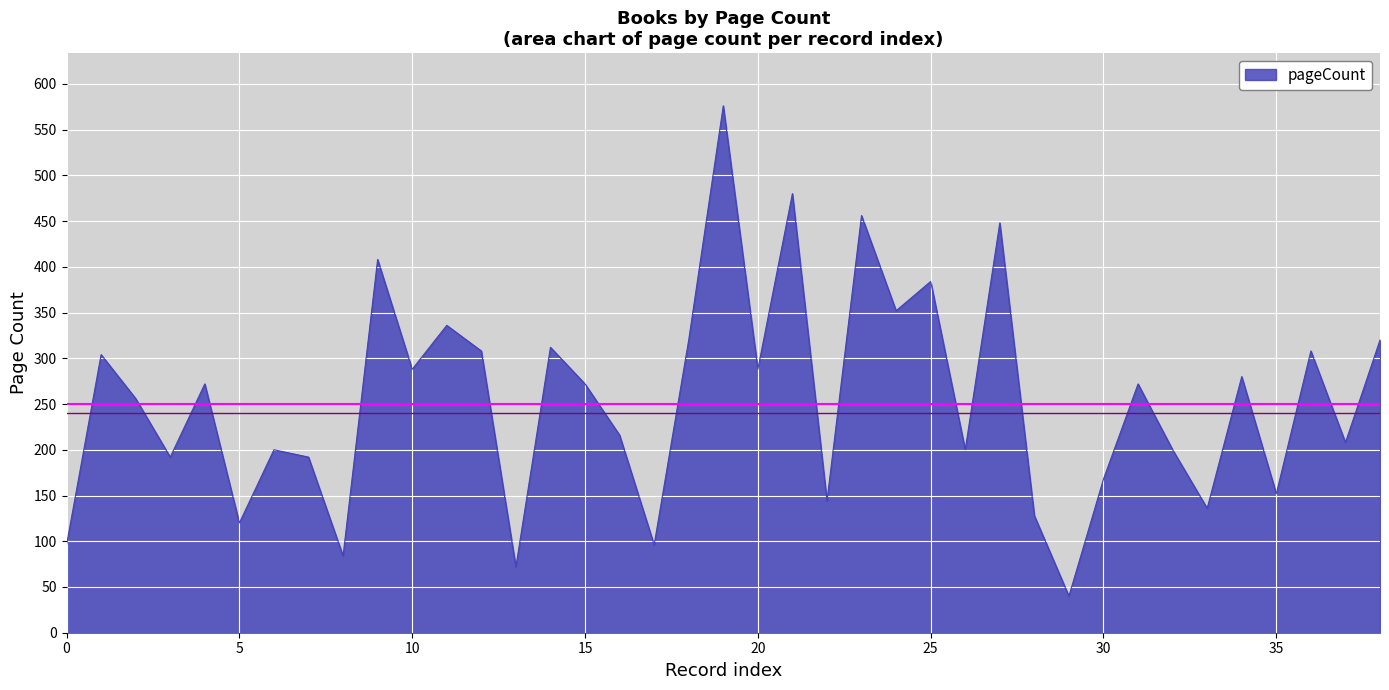

How many lines are shown in the chart?

1